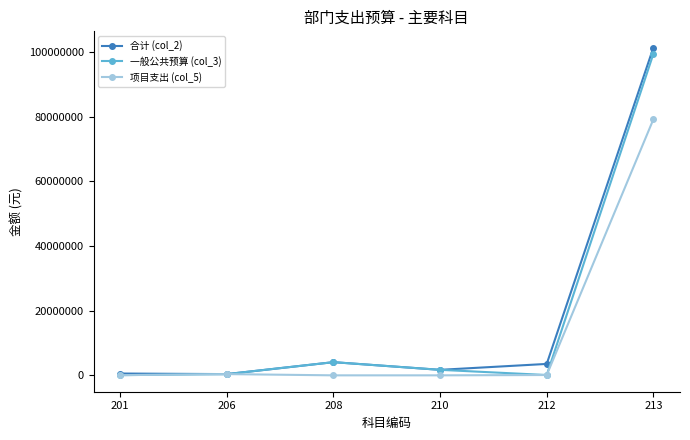

What is the value of the 合计 (col_2) point at the 6th from the left?

101314510.3